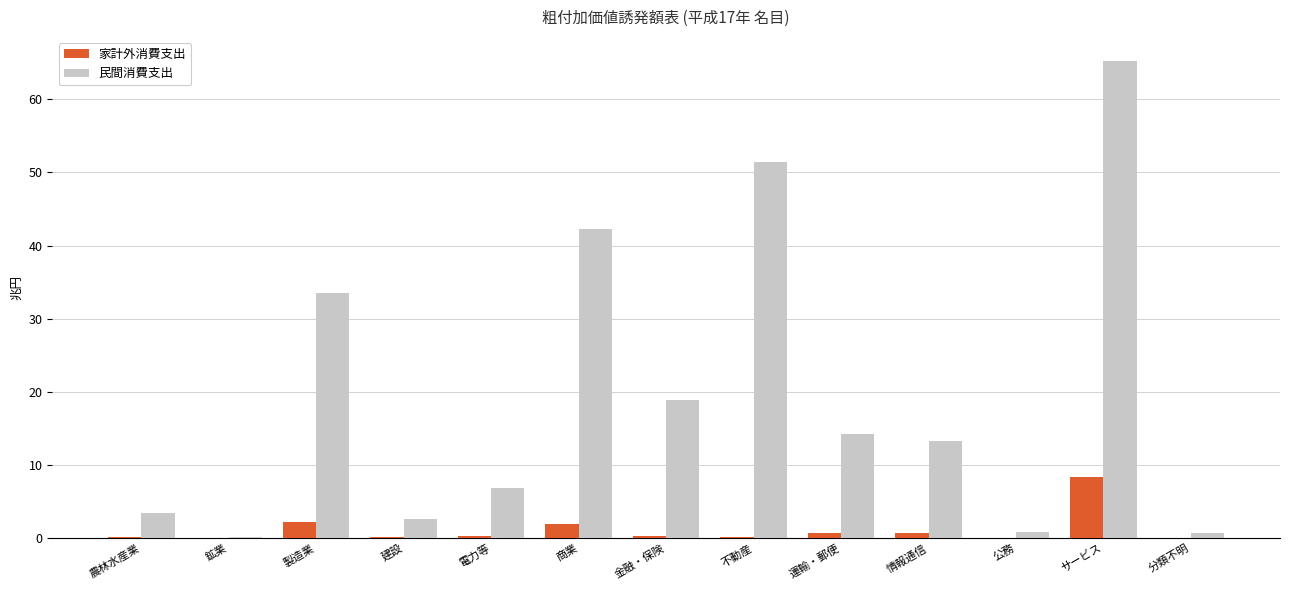

At which category is the sum across all series the highest?

サービス